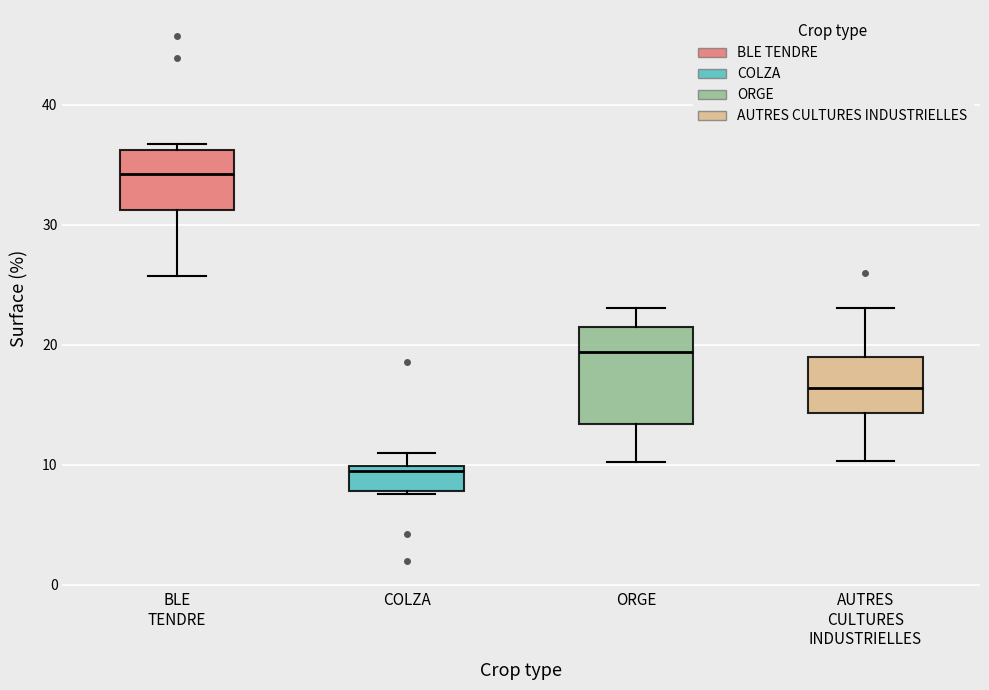

Reading left to right, transcribe this box plot: for each box, give where its median line is, the range the box spans, and where its two whiskers end, as read against the y-axis. The values are not printed on the chart, so give them approximately, as read against the axis.

BLE TENDRE: median 34, box 31 to 36, whiskers 26 to 37
COLZA: median 10 (just below the box's upper edge), box 8 to 10, whiskers 8 to 11
ORGE: median 19, box 13 to 21, whiskers 10 to 23
AUTRES CULTURES INDUSTRIELLES: median 16, box 14 to 19, whiskers 10 to 23